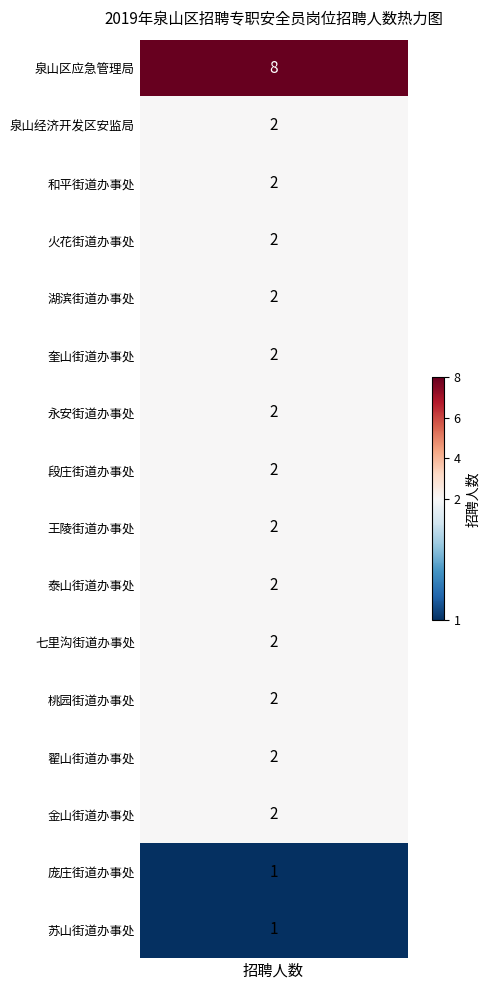

What is the maximum value shown in the chart?

8